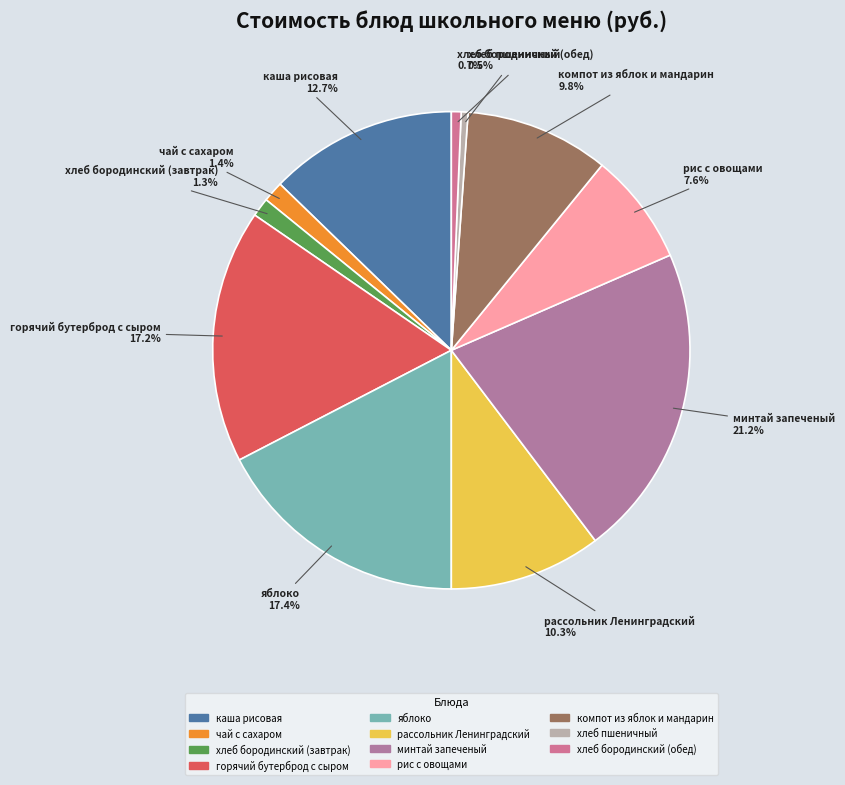

How many slices are in this pie chart?

11